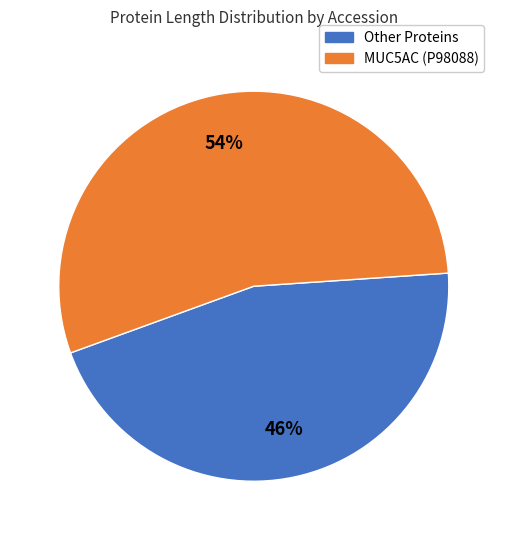

Is there any slice that represents more than half of the pie?

Yes